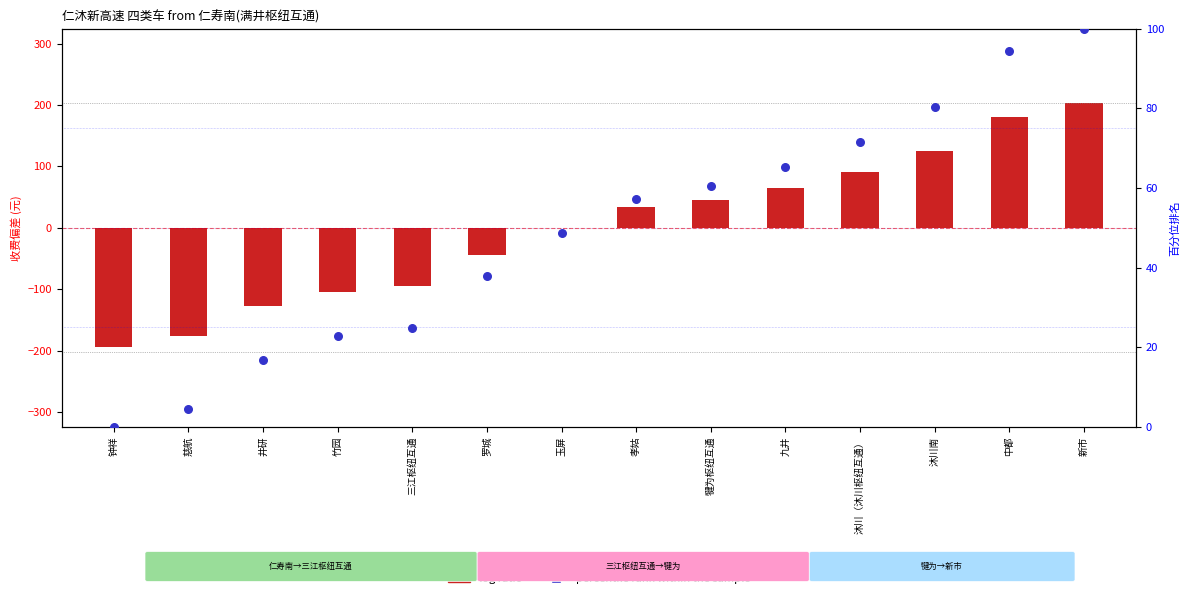

Which series has the largest total across all categories?

percentile rank within the sample